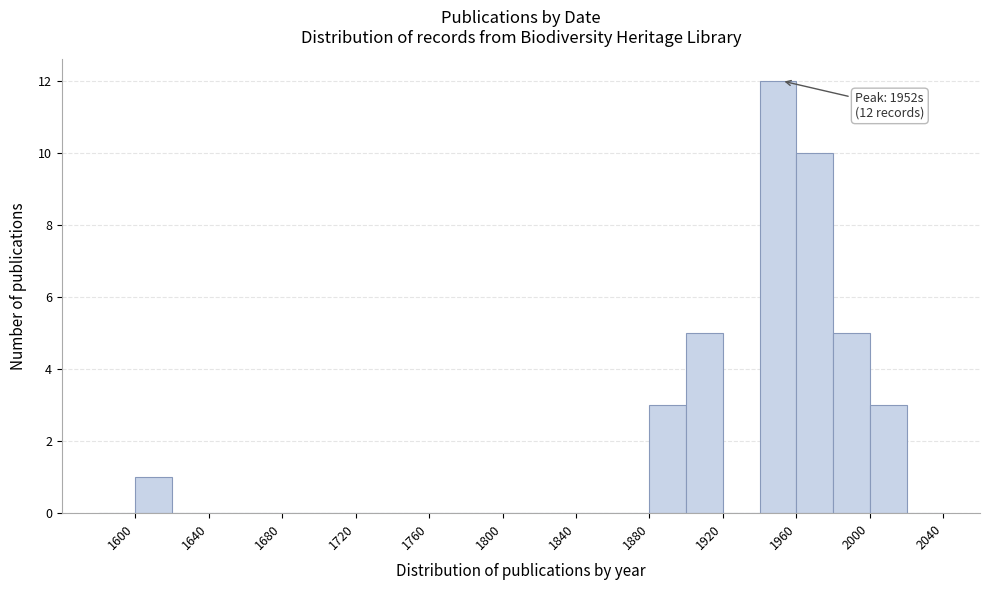

Over which range of the x-axis is the bar tallest?

1940 to 1960